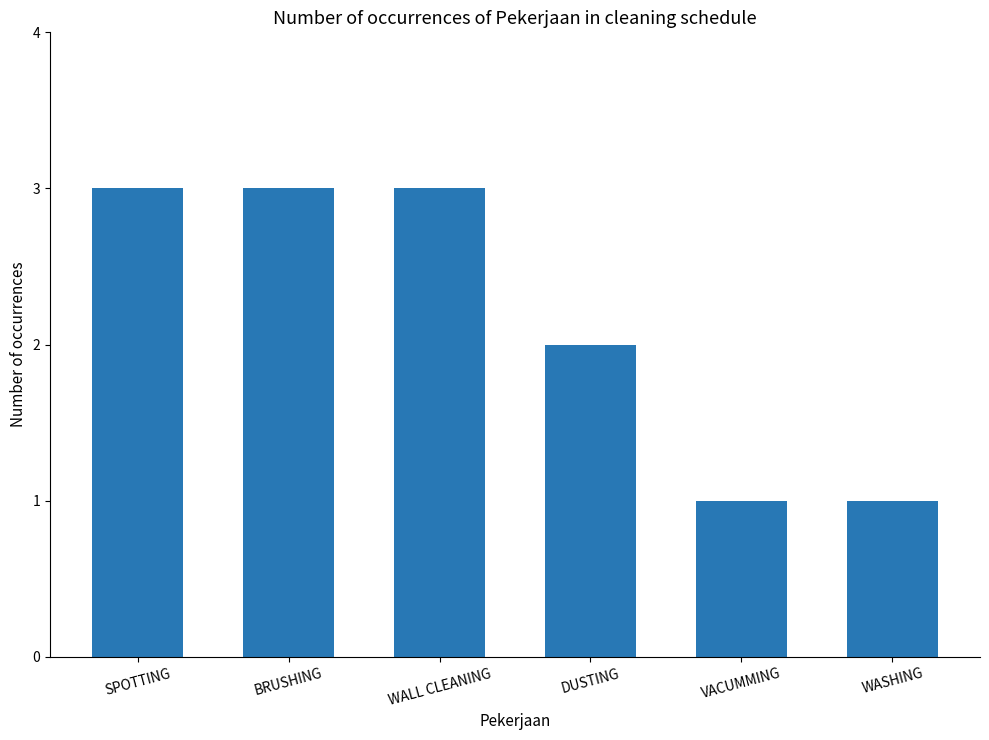

How many data points does each series have?

6